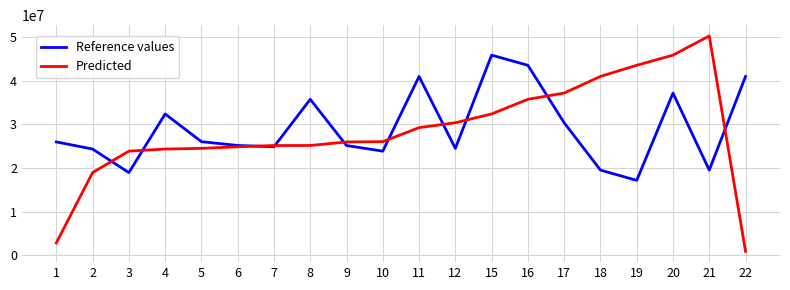

What is the lowest value of the Reference values series?

17144828